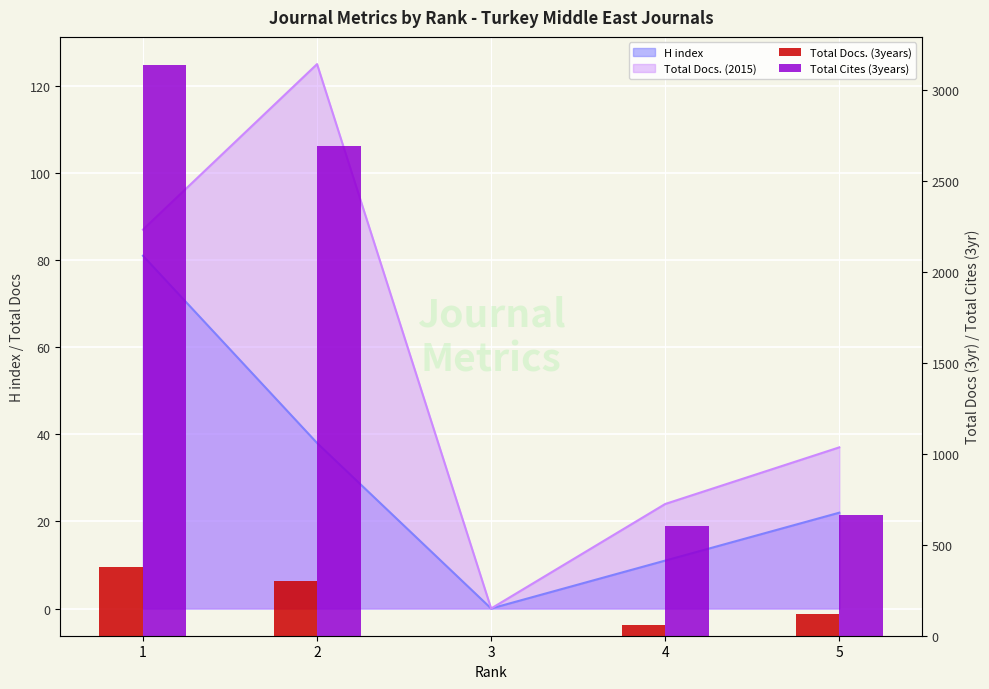

Which category has the highest value in the Total Docs. (3years) series?

1